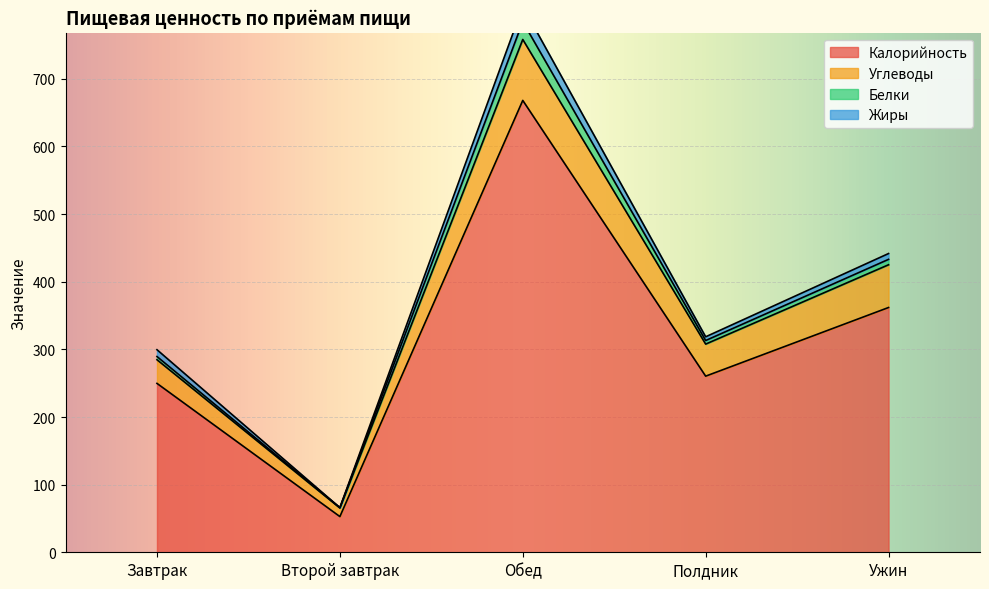

What is the value of the Углеводы point at the 1st from the left?

284.7